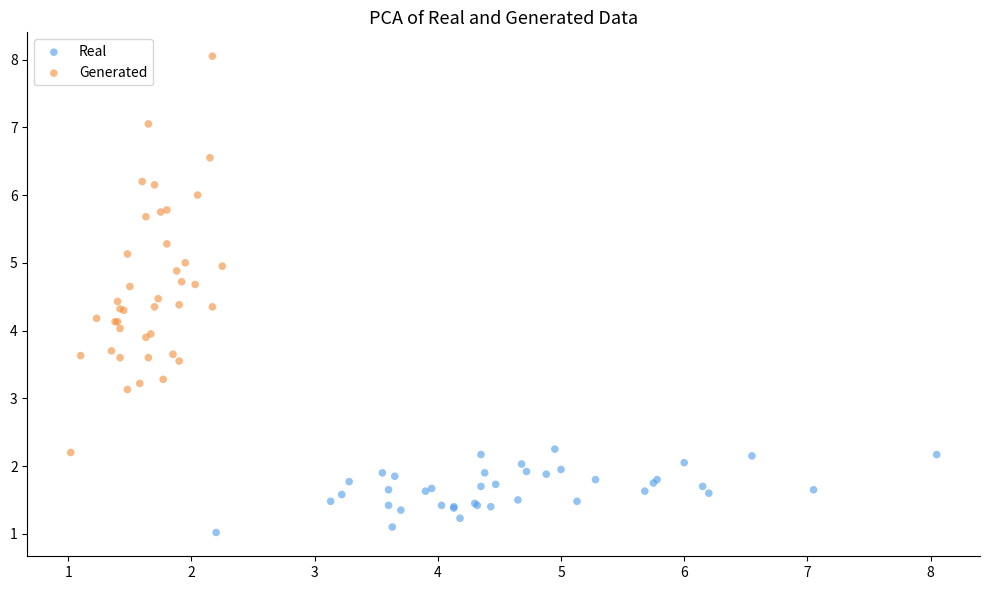

Which series reaches the maximum Y coordinate?

Generated